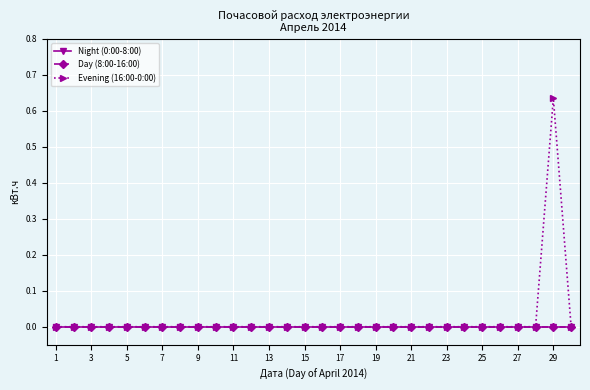

Does the chart have visible grid lines?

Yes